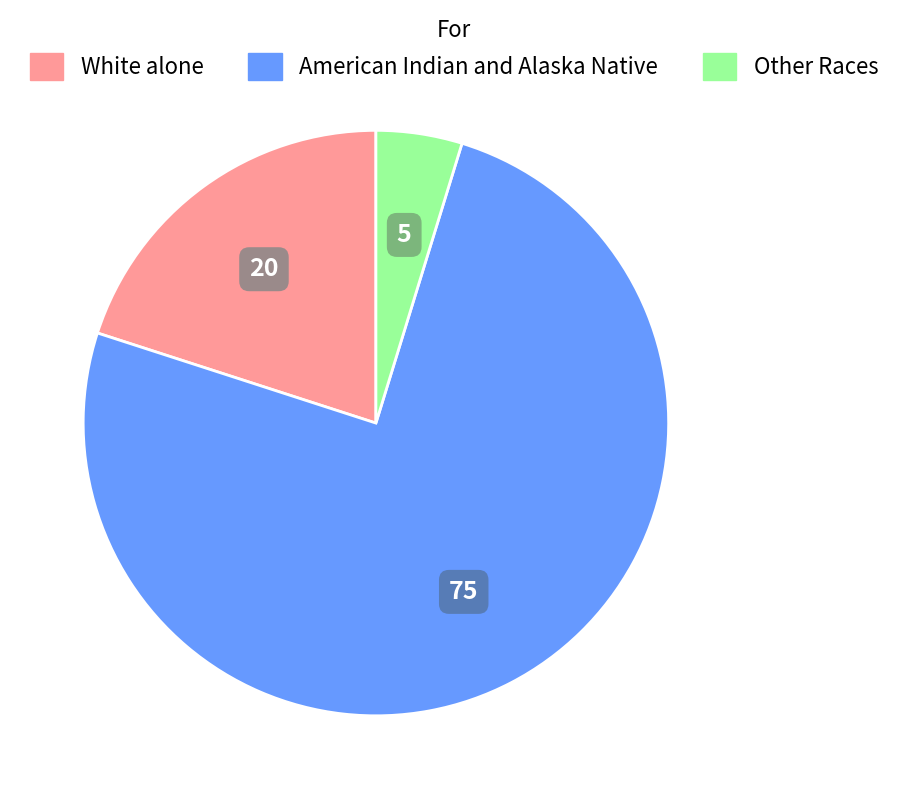

Rank the categories by value from lowest to highest.

Other Races, White alone, American Indian and Alaska Native